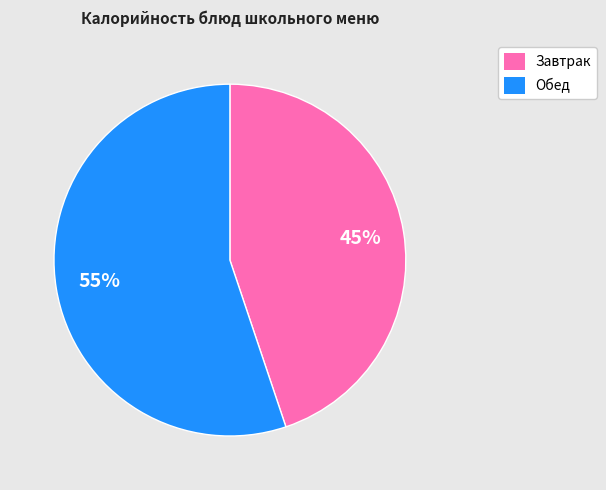

How many segments does this pie chart have?

2